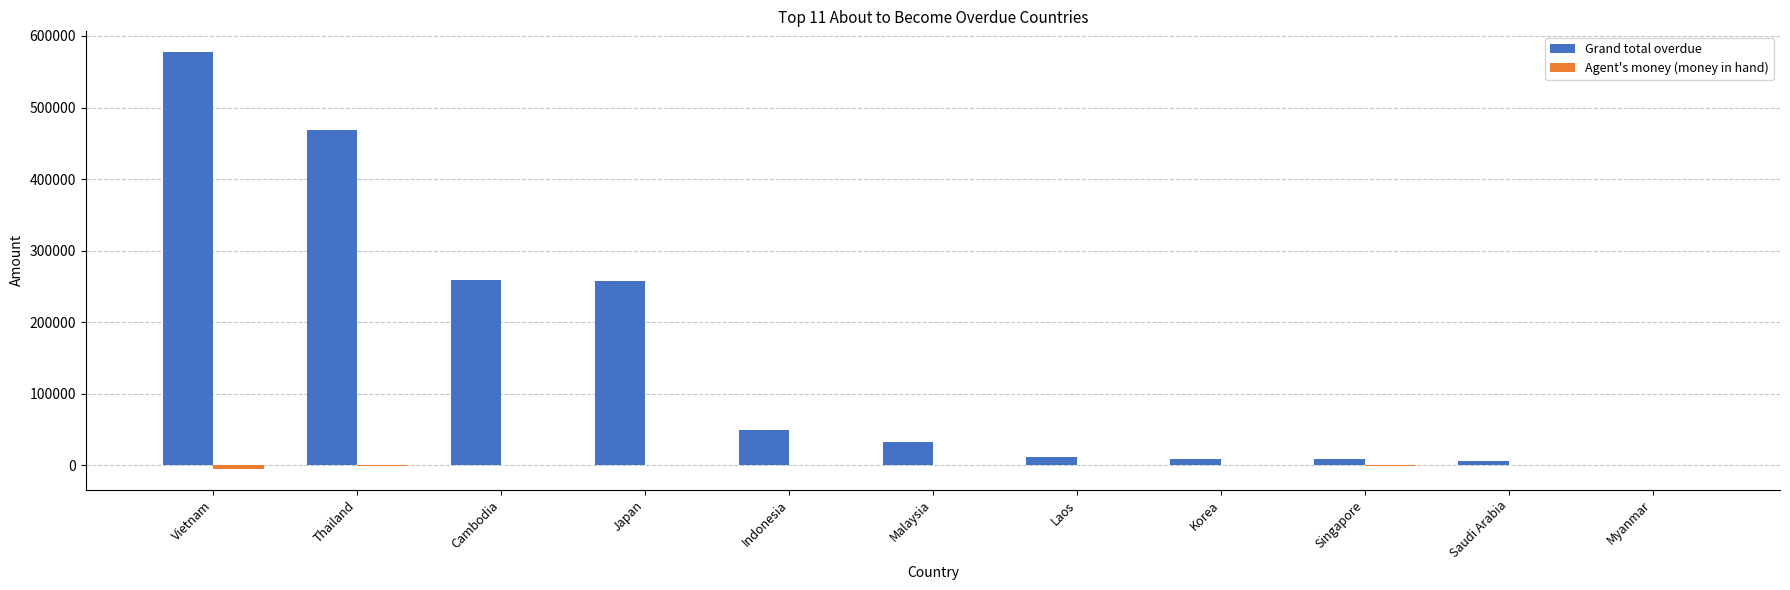

Which category has the highest value across all series?

Vietnam